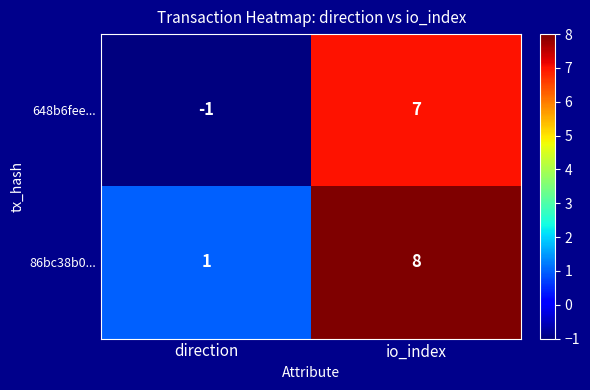

At which category is the sum across all series the highest?

io_index